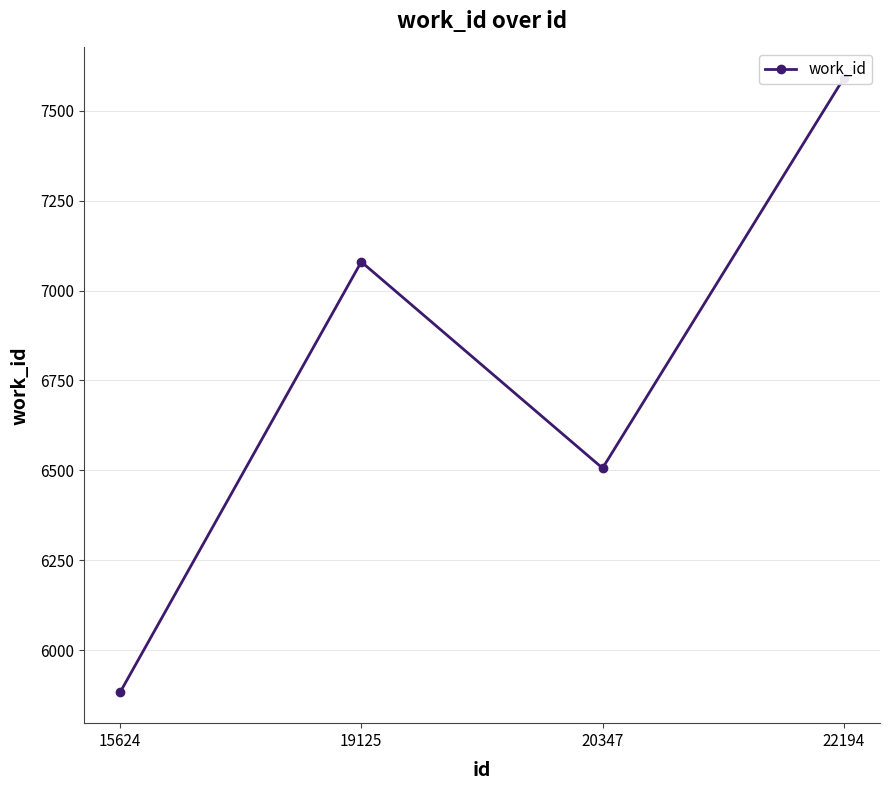

Reading left to right, list all the values displayed in this chart.

5882	7080	6506	7591